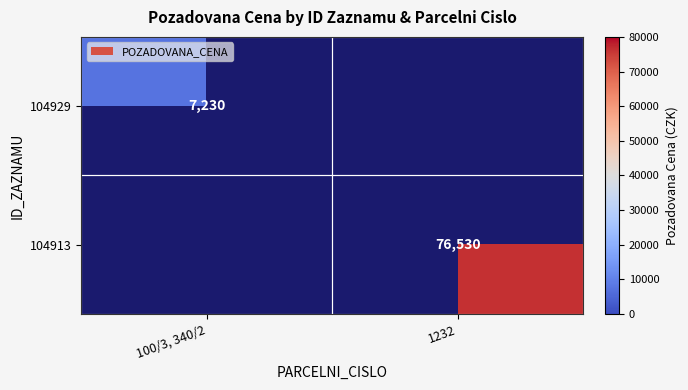

Which category has the lowest value across all series?

100/3, 340/2